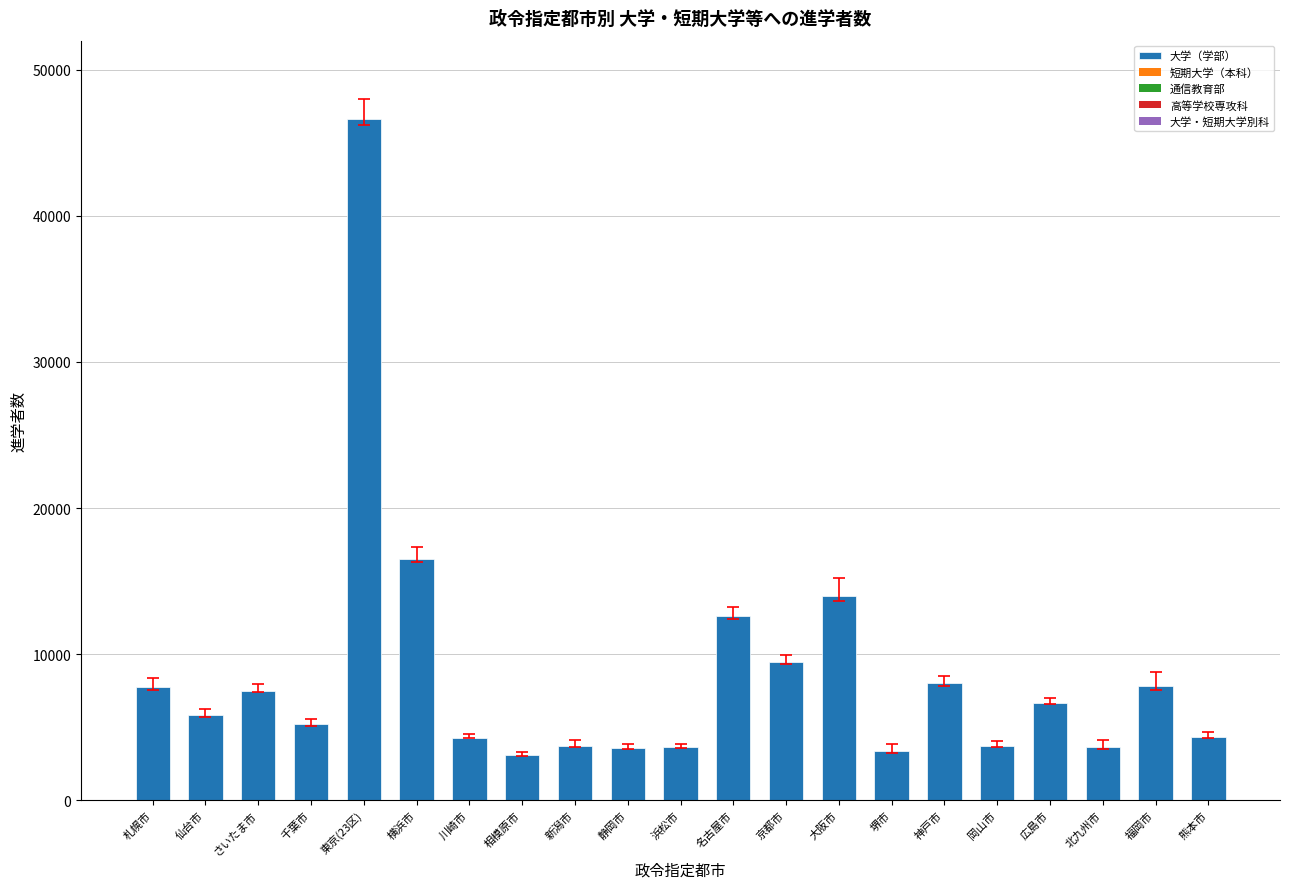

What is the label of the 19th bar from the left?

北九州市